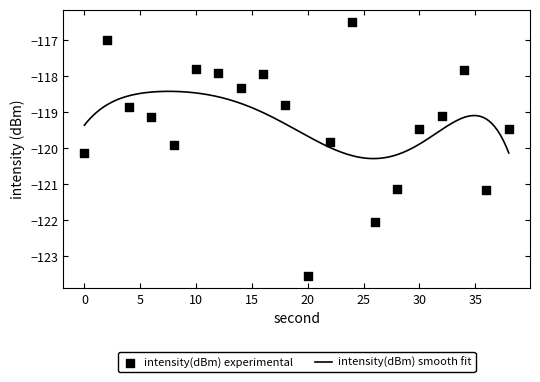

What is the change in value from 2 to 26?

-5.0